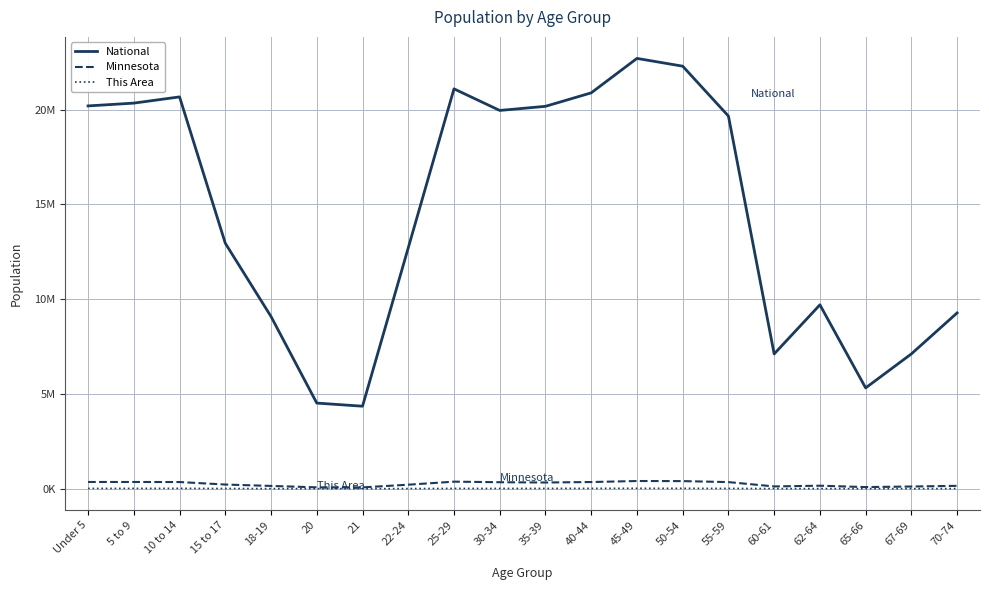

Read the This Area value at 10 to 14.

18830